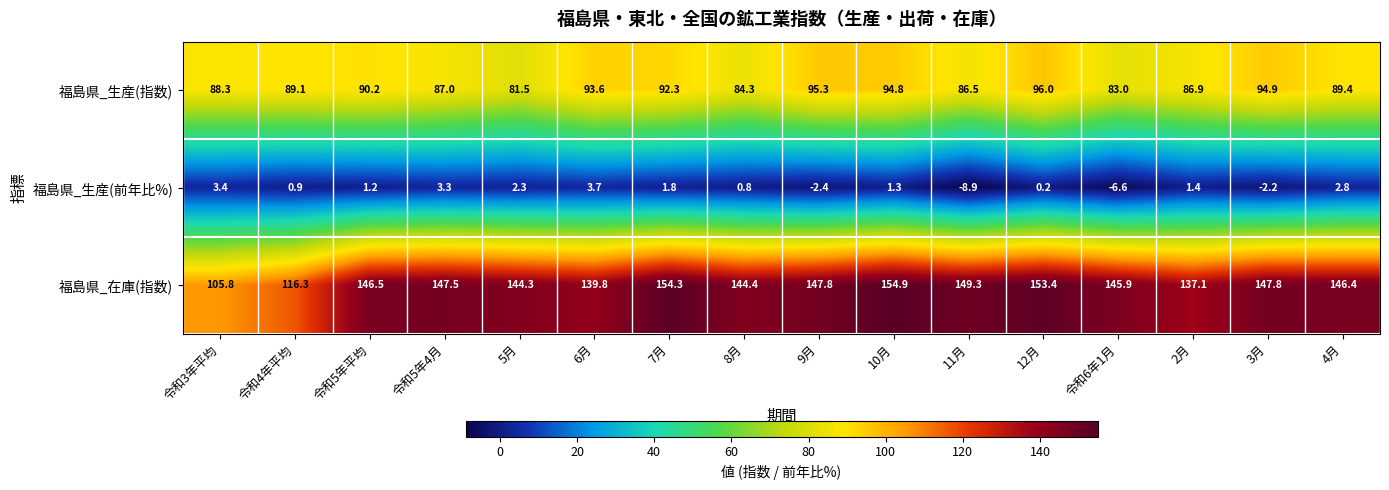

Rank the series by their maximum value, from highest to lowest.

福島県_在庫(指数), 福島県_生産(指数), 福島県_生産(前年比%)